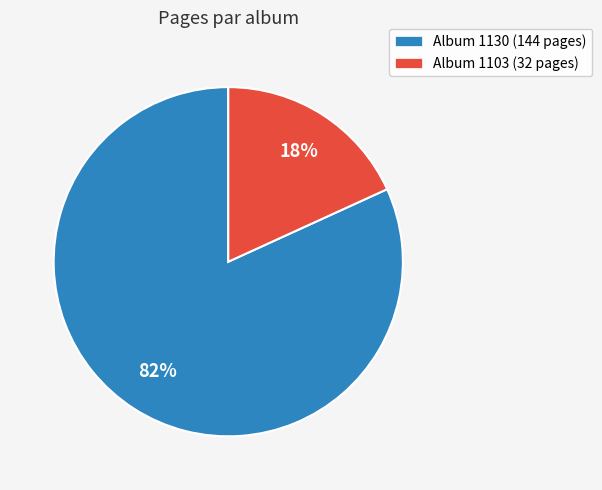

Which has a higher value, Album 1130 (144 pages) or Album 1103 (32 pages)?

Album 1130 (144 pages)